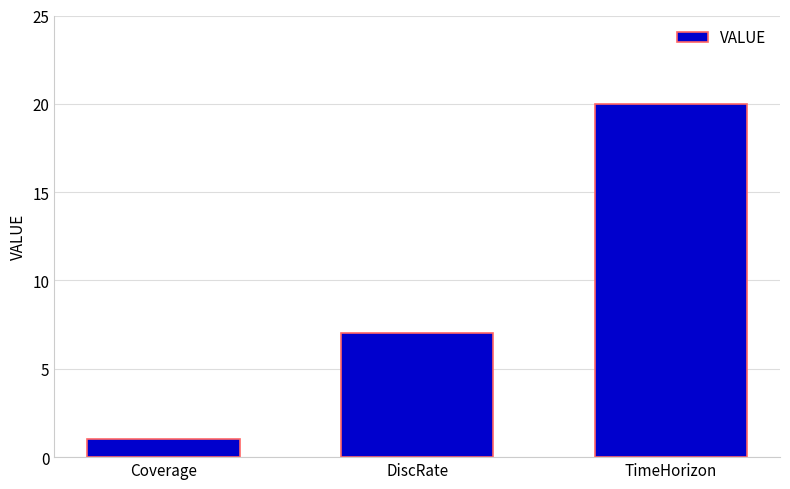

List the labels in order of value, largest first.

TimeHorizon, DiscRate, Coverage